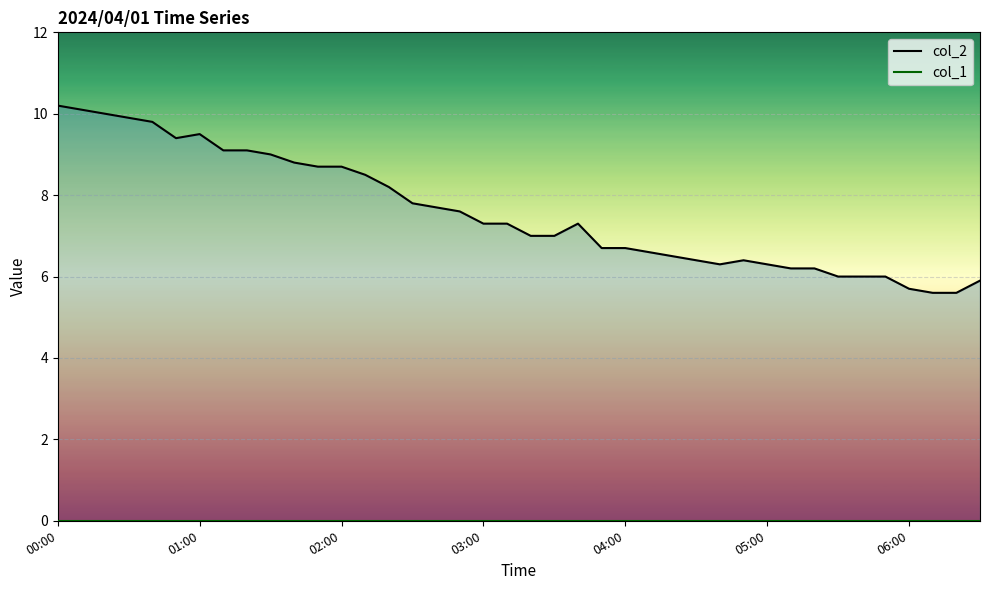

Rank the series by their average value, from lowest to highest.

col_1, col_2